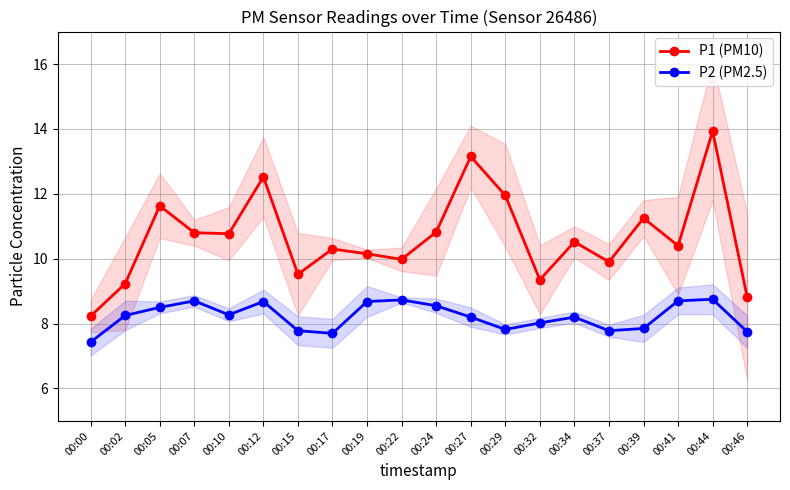

True or false: P1 (PM10) and P2 (PM2.5) intersect in this chart.

False